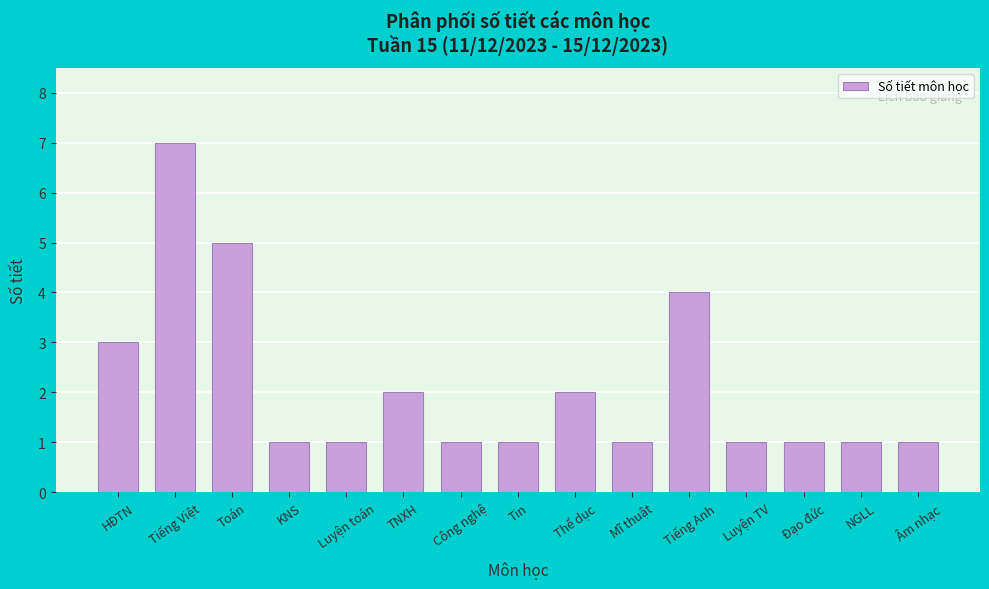

Reading left to right, list all the values displayed in this chart.

3	7	5	1	1	2	1	1	2	1	4	1	1	1	1